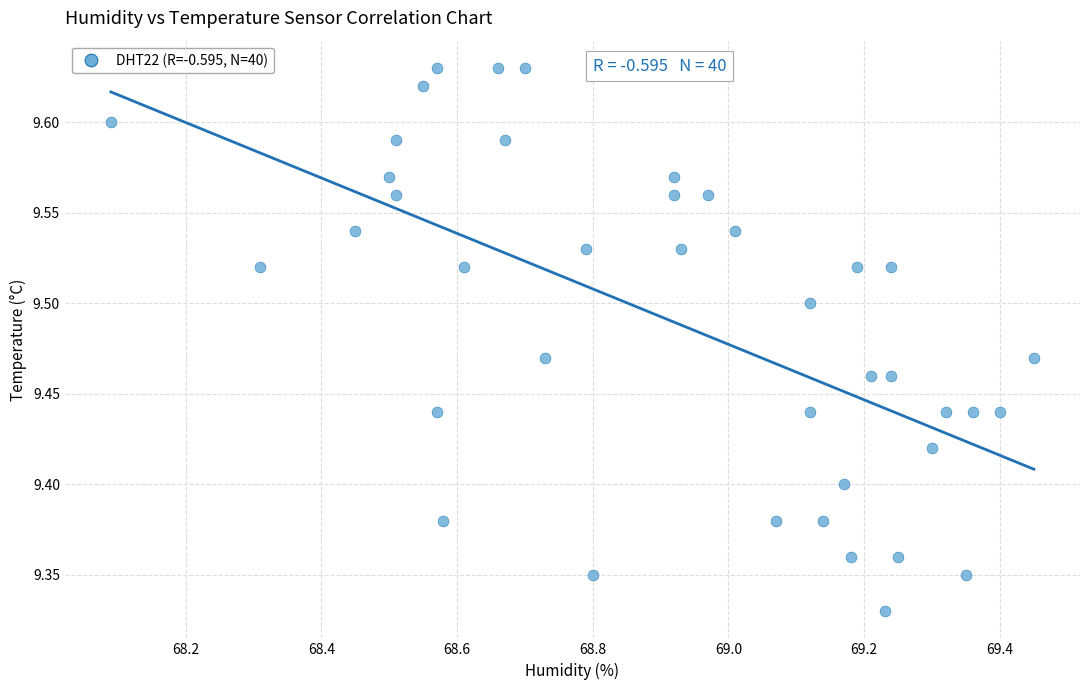

What is the range of Y values (max minus min)?

0.3